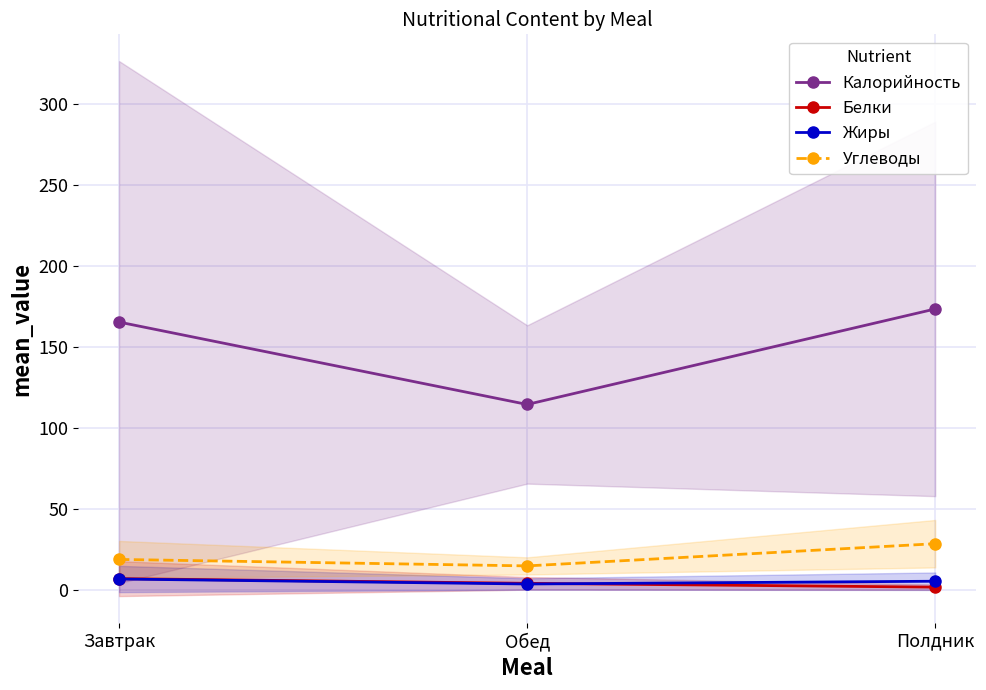

At how many categories does at least one series exceed 148?

2